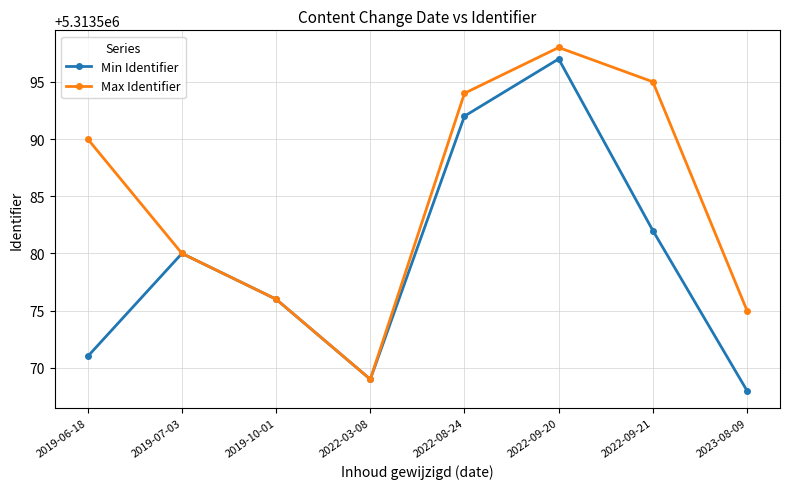

What is the sum of the Max Identifier values at 2022-03-08 and 2019-06-18?

10627159